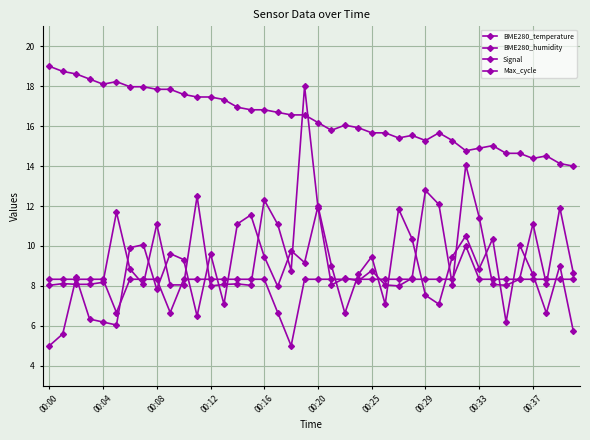

How many categories are shown in the chart?

40